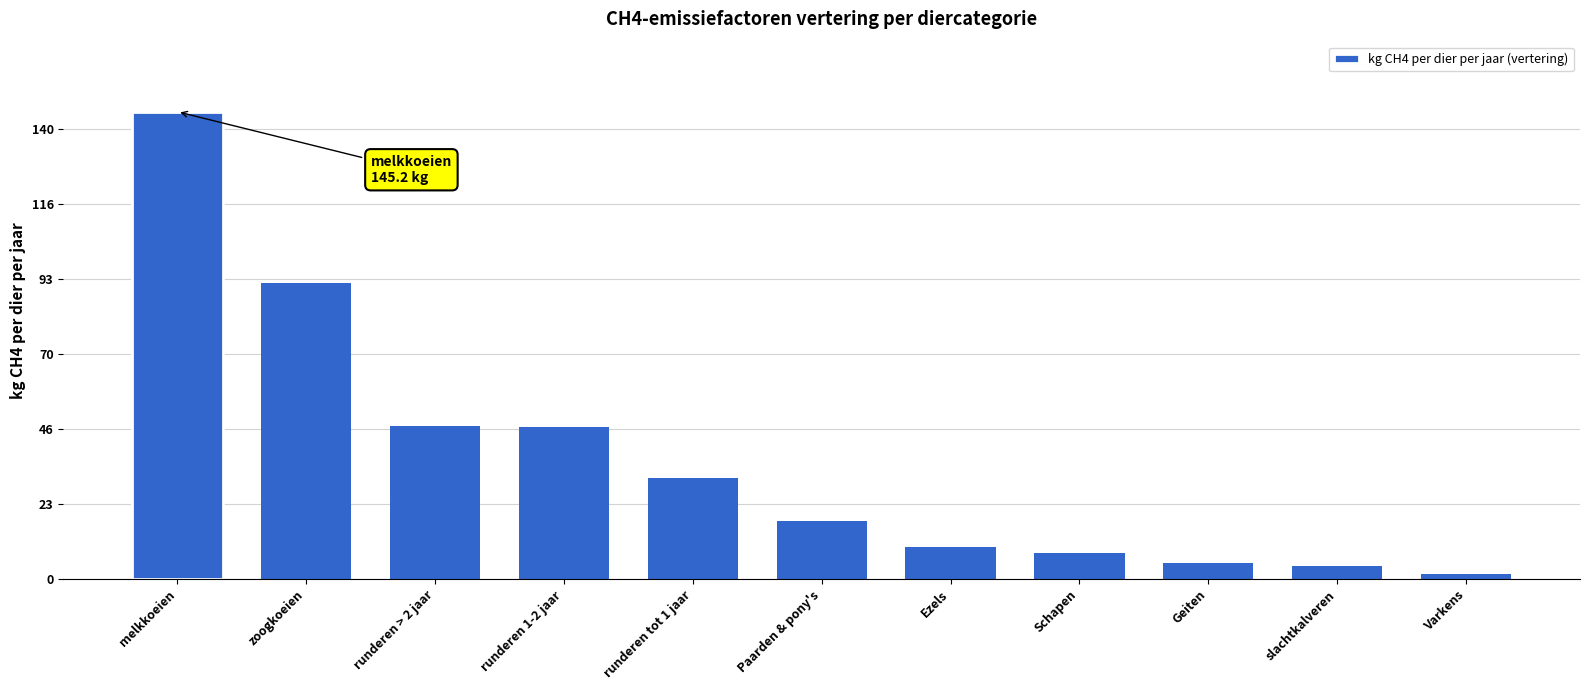

Where is the data nearest to the value 73?

zoogkoeien